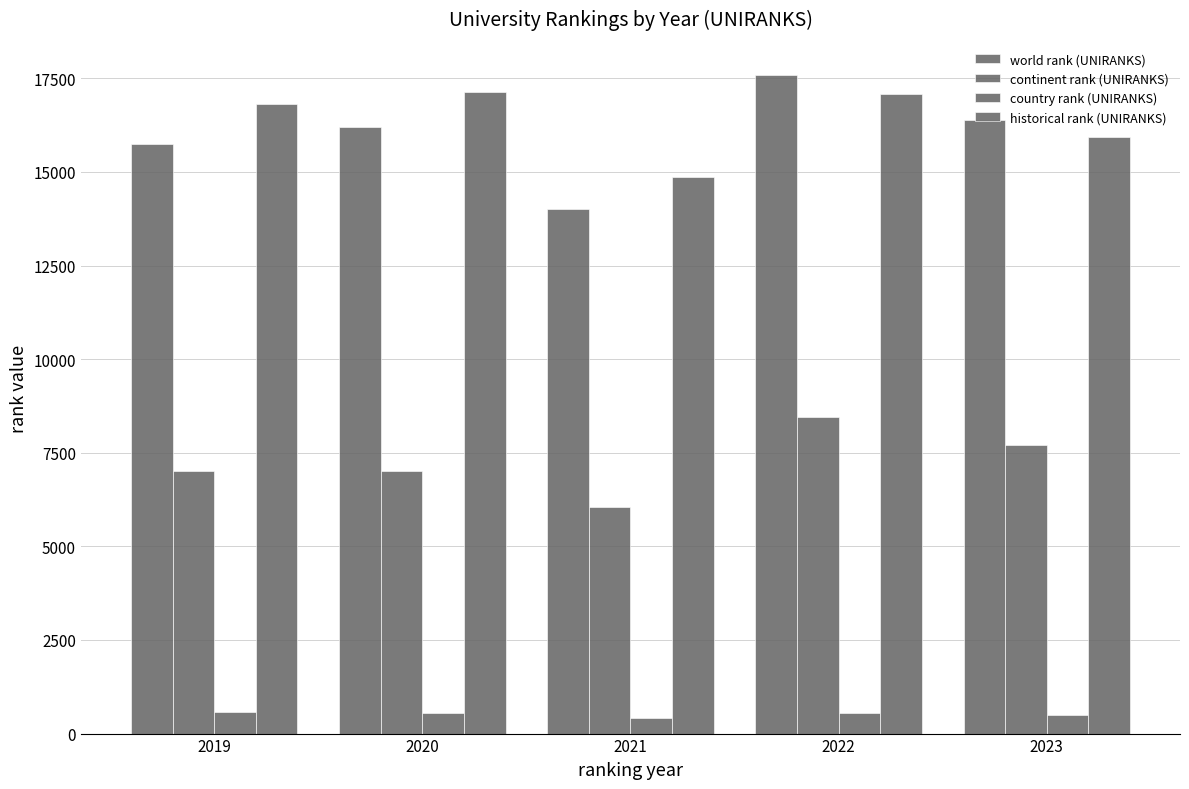

How many bars are there in total?

20